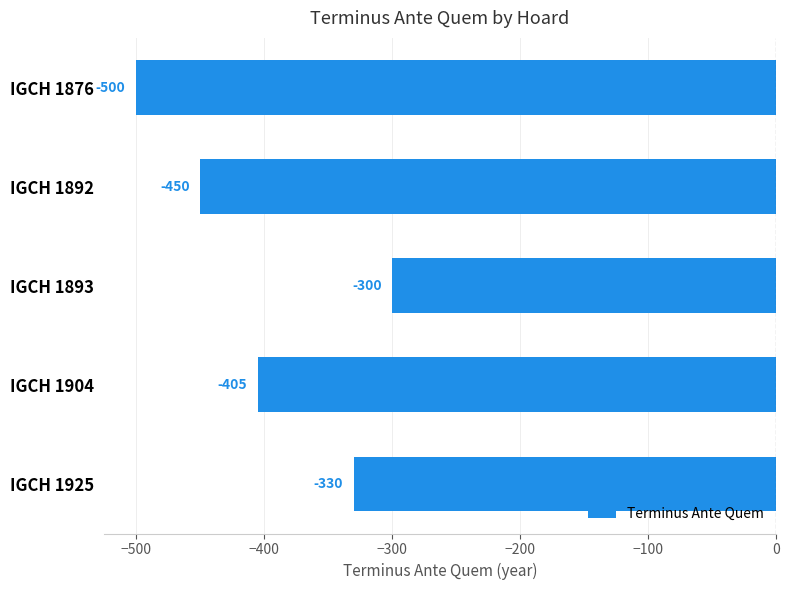

Rank the categories by value from lowest to highest.

IGCH 1876, IGCH 1892, IGCH 1904, IGCH 1925, IGCH 1893